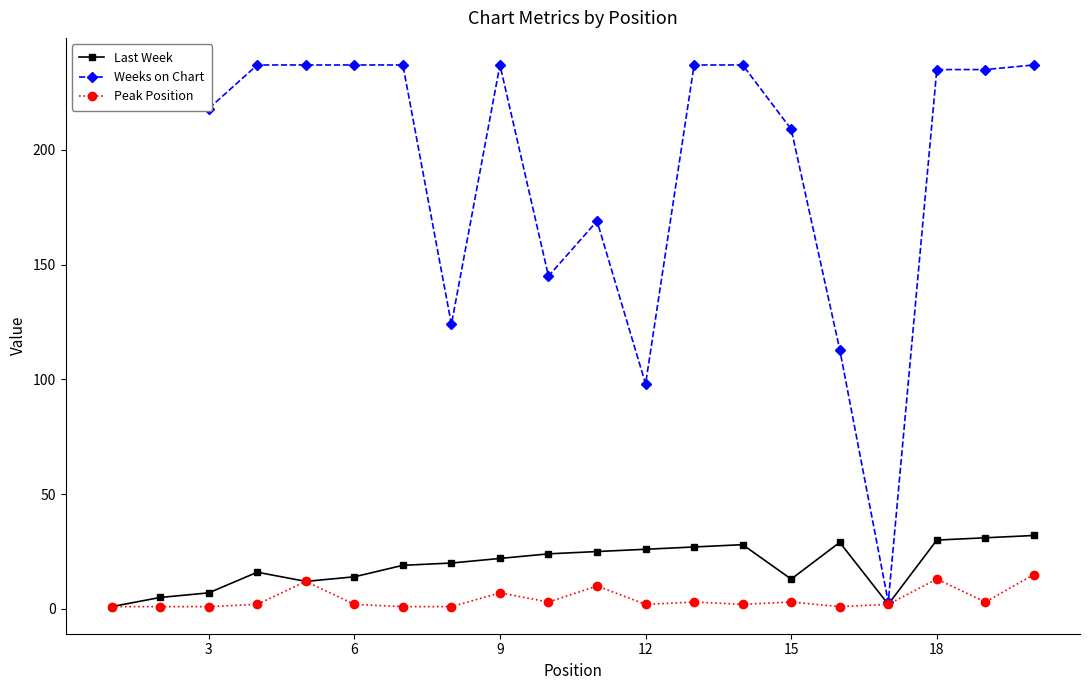

The Last Week series shows 22 at 9. True or false?

True